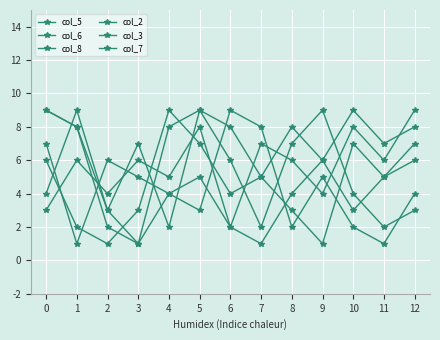

Count the number of categories in the chart.

13